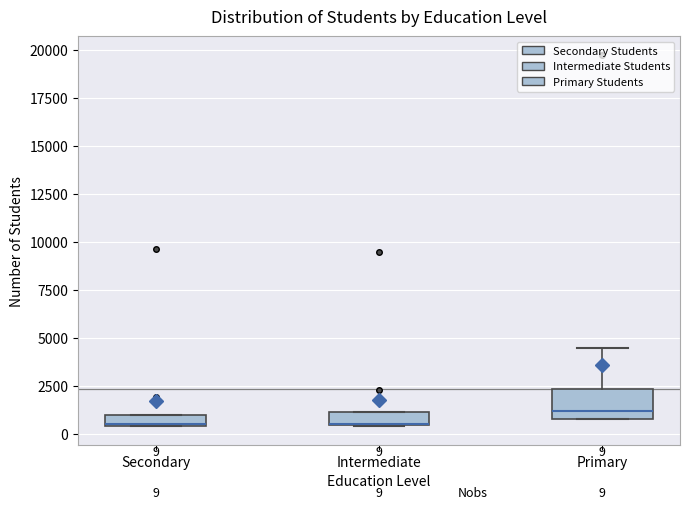

Comparing the boxes themselves (not the whiskers), which one is the tallest?

Primary